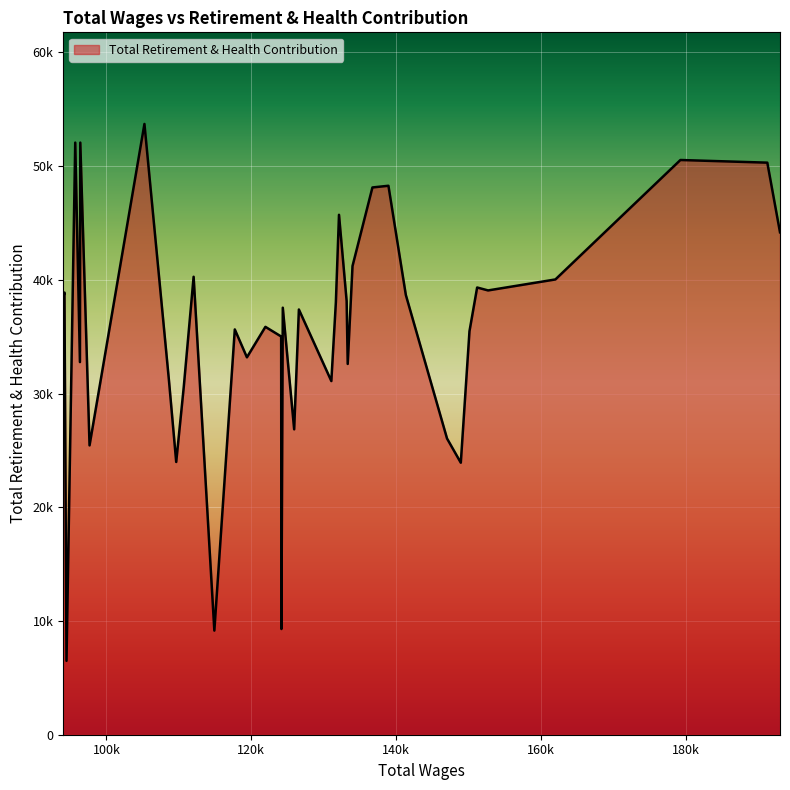

What is the smallest value displayed?

6495